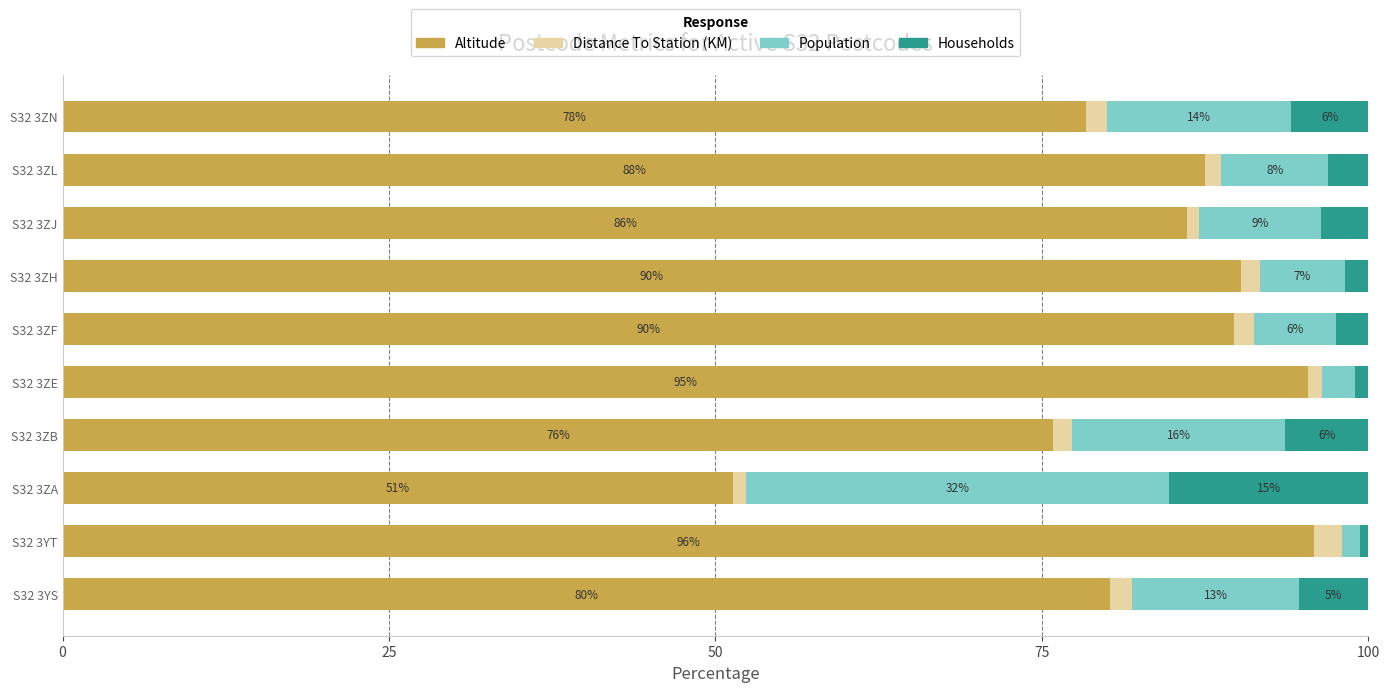

How many bars are there in total?

40